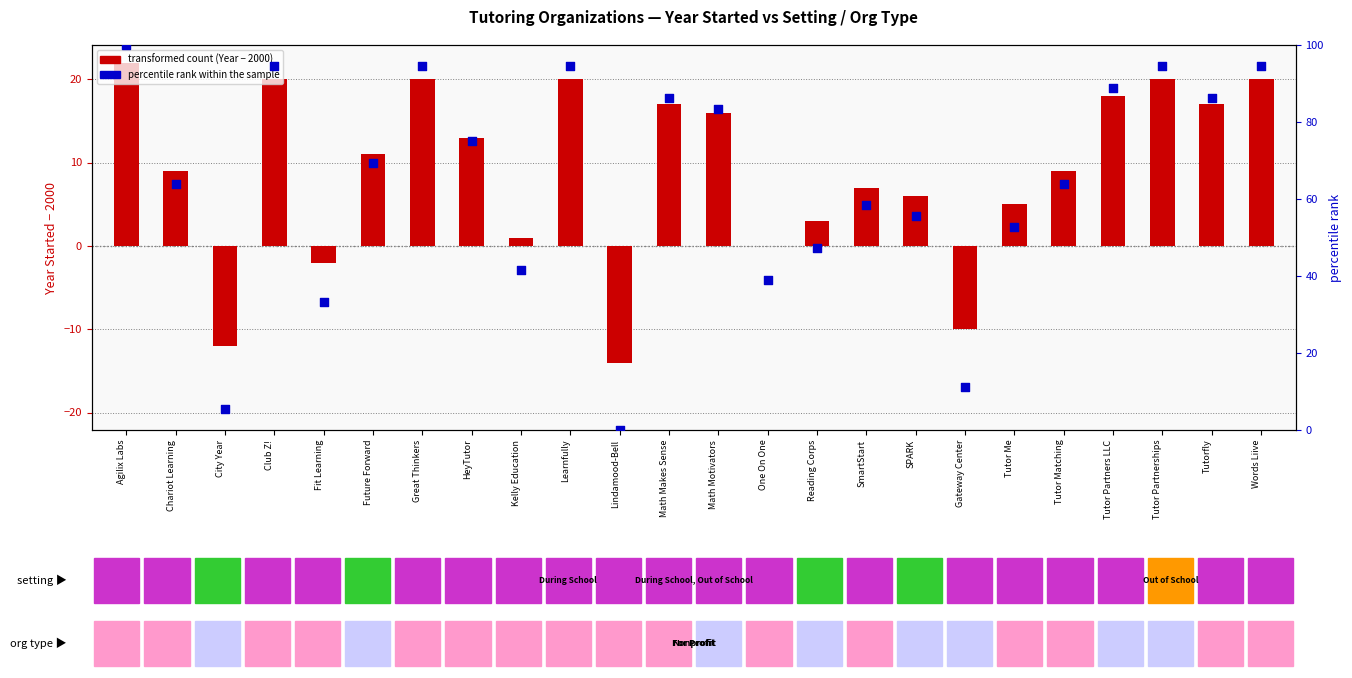

Is the value of percentile rank within the sample at City Year greater than the value of transformed count (Year - 2000) at SmartStart?

No